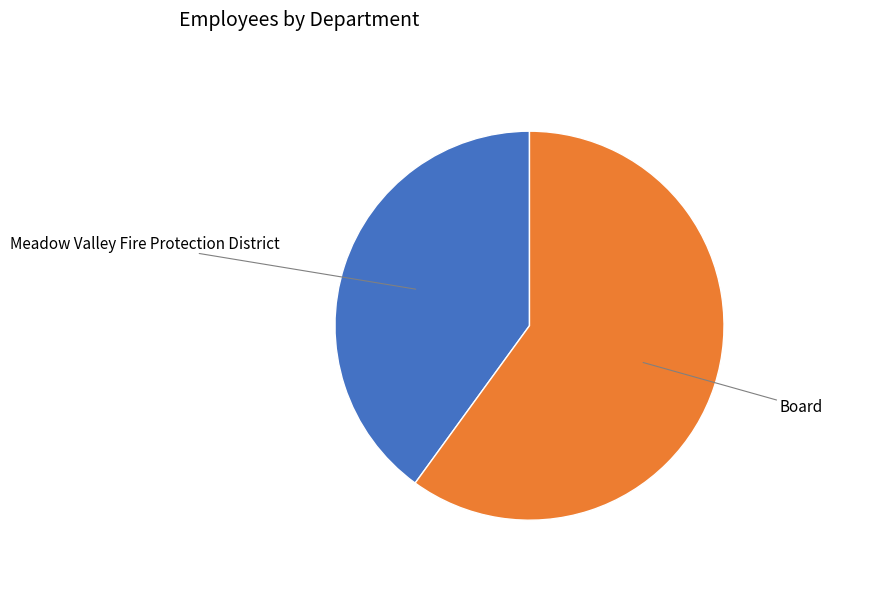

Is there any slice that represents more than half of the pie?

Yes